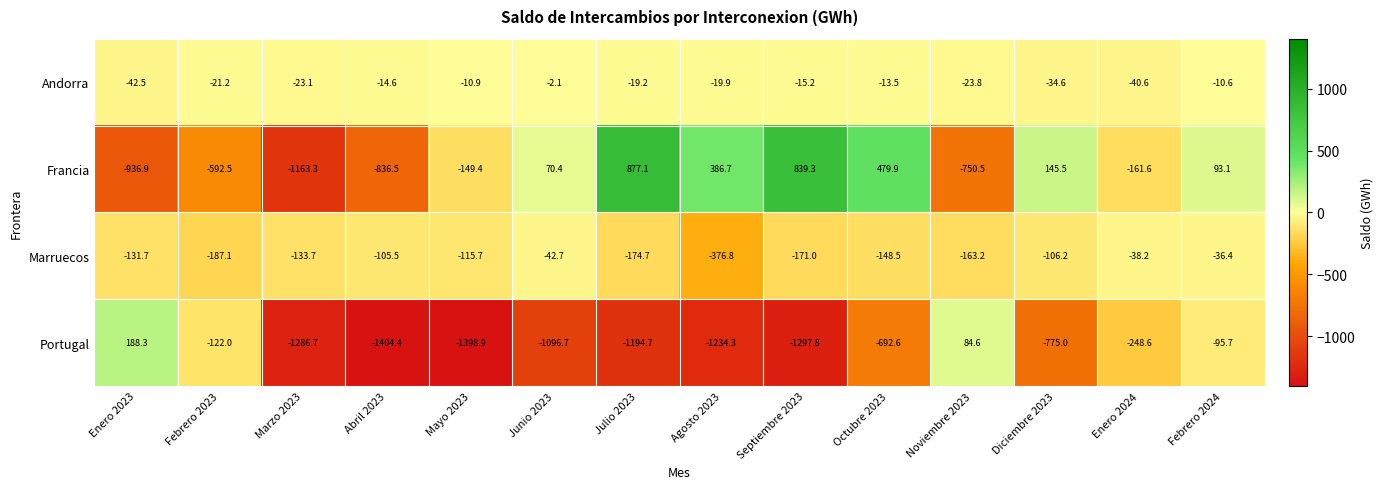

Where does the Andorra series first go above -19?

Abril 2023